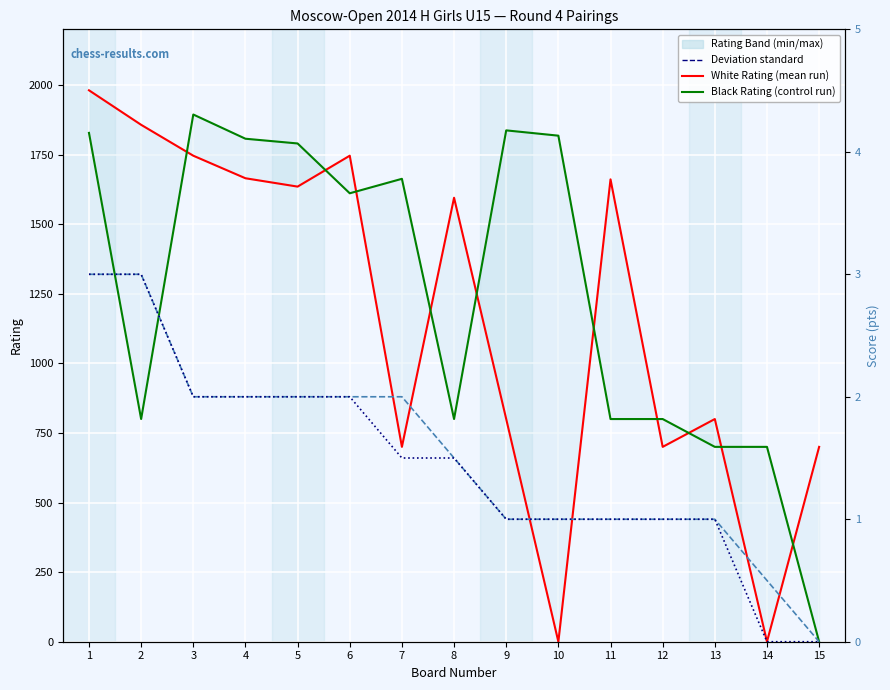

What is the difference between the second highest and minimum values in the White Score (pts) series?

3.0